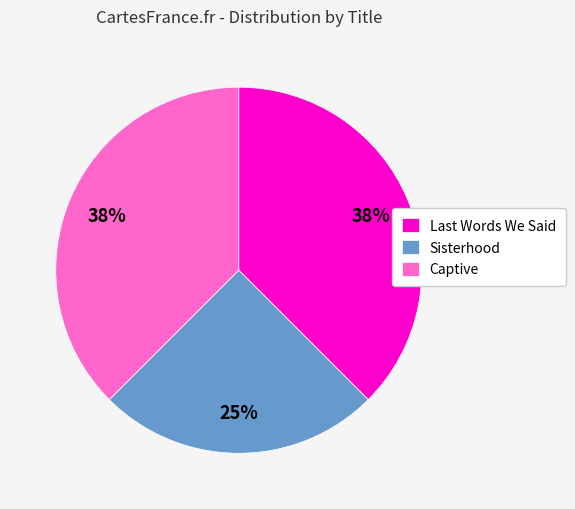

To the nearest percent, what is the average slice percentage?

33%